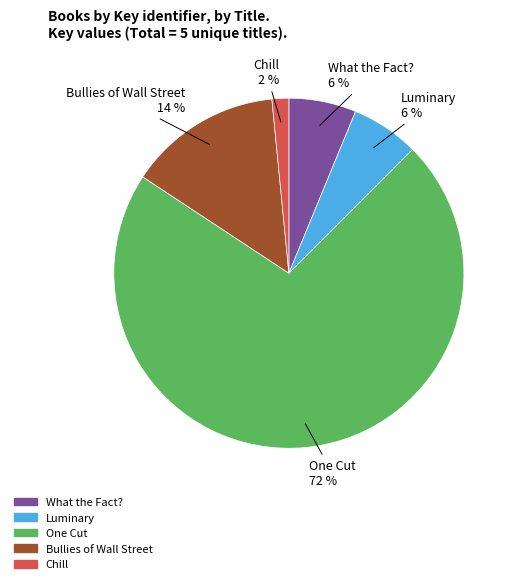

Does Luminary represent more than half of the total?

No